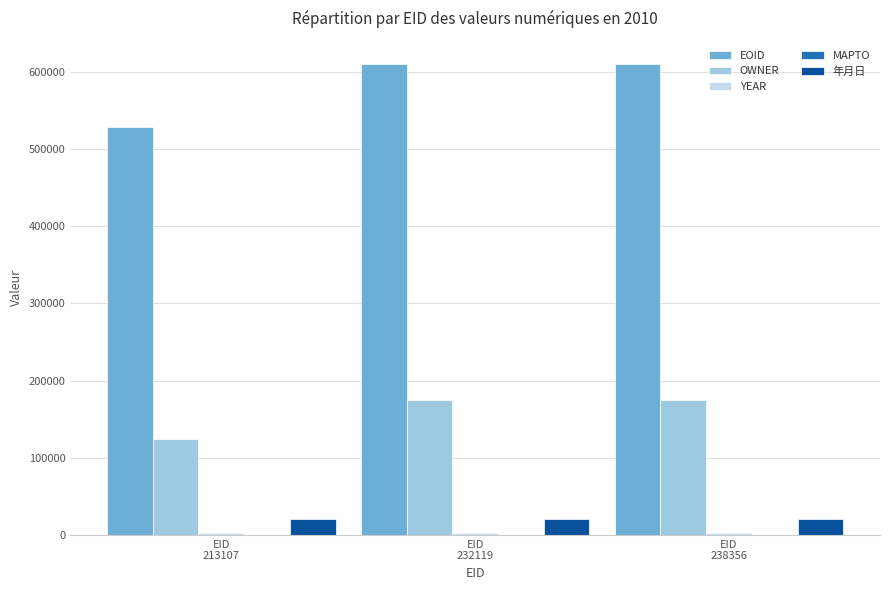

What is the value of the OWNER bar at the 1st from the left?

123698.0